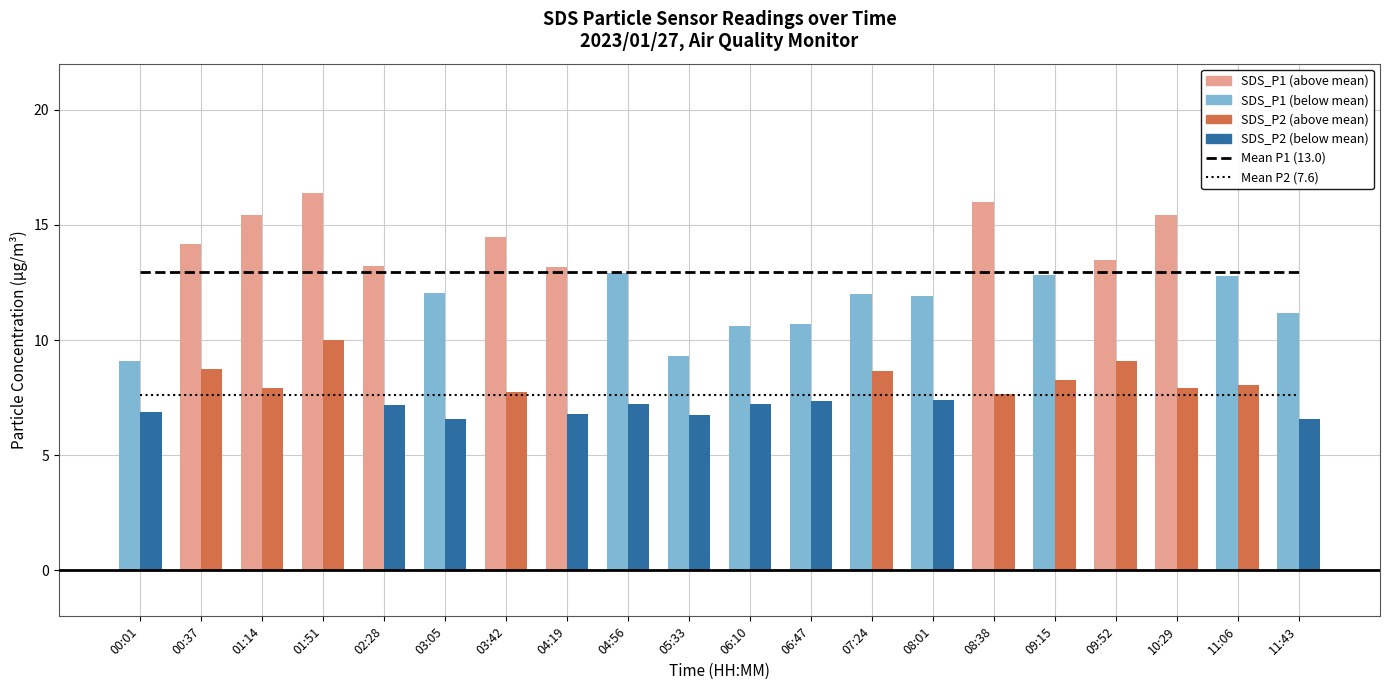

What is the value of the Mean SDS_P1 bar at the 17th from the left?

13.0